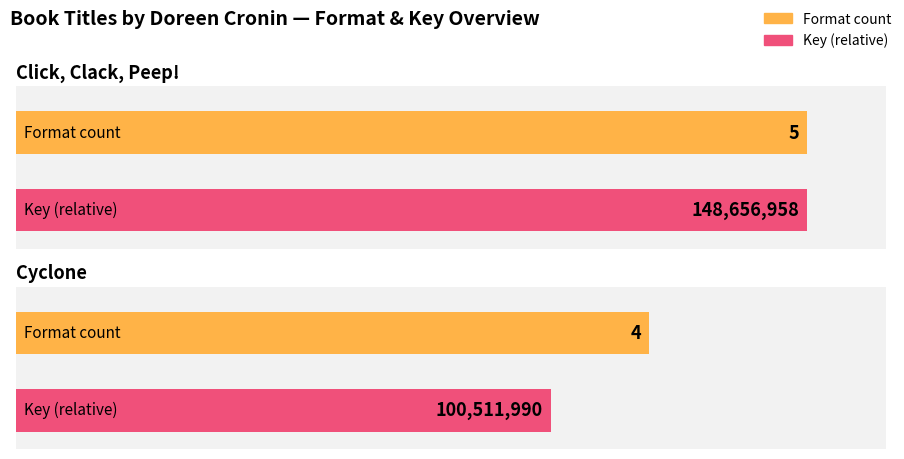

Is the value of Cyclone at Cyclone greater than the value of Click, Clack, Peep! at Cyclone?

No